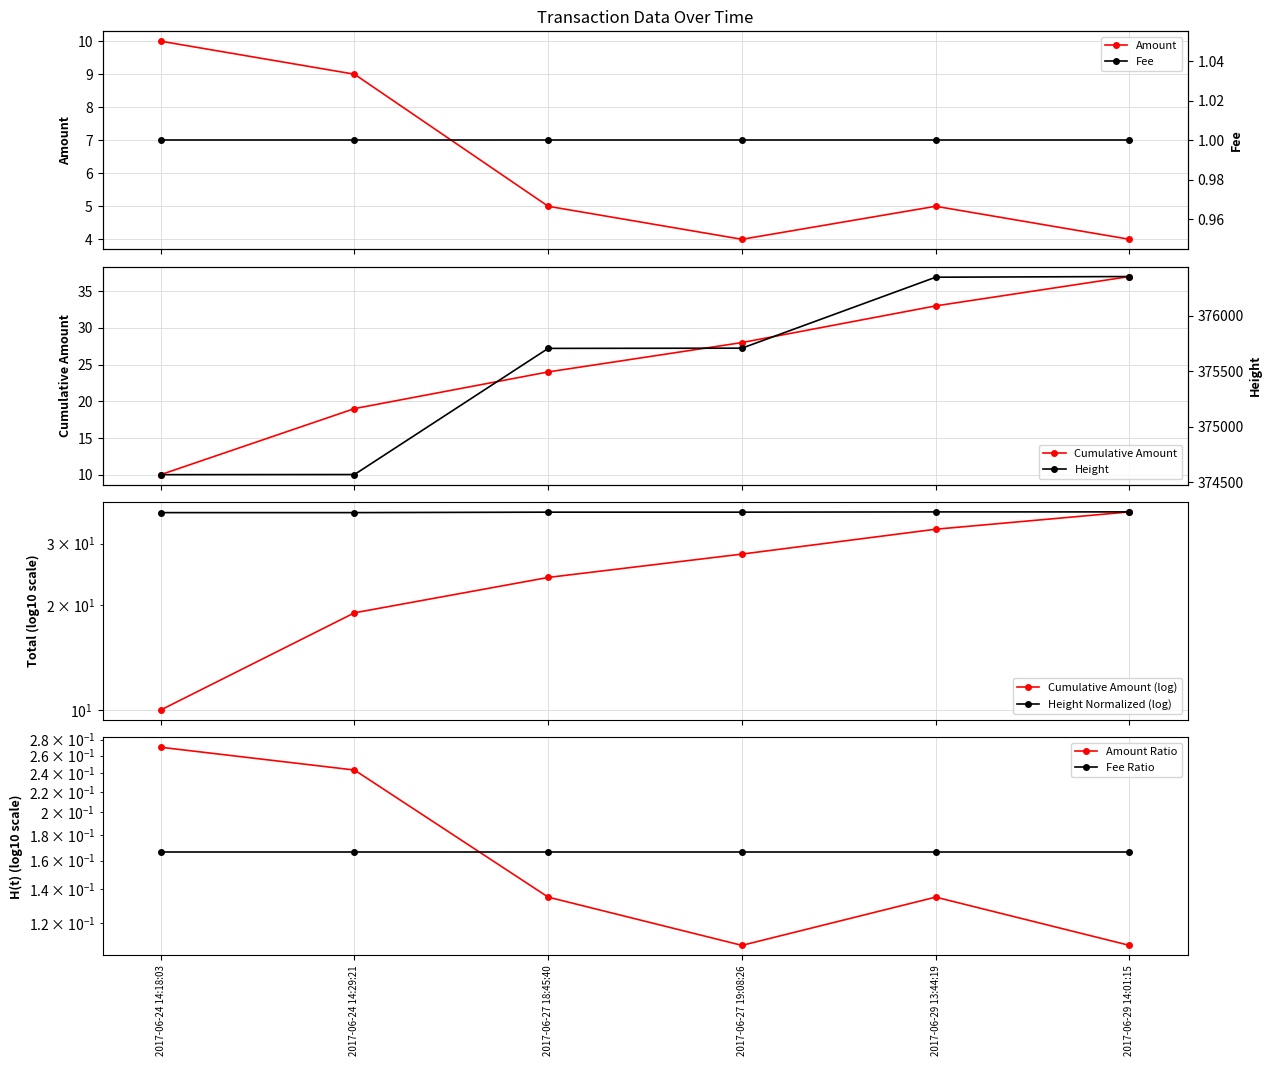

The value of Height at 2017-06-27 19:08:26 is 64.0. True or false?

False